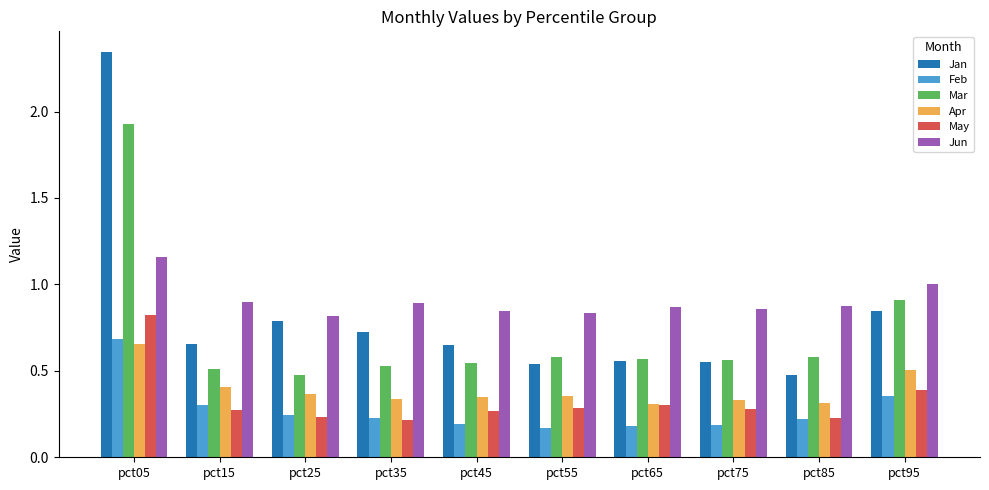

The Feb series shows 0.7 at pct05. True or false?

True